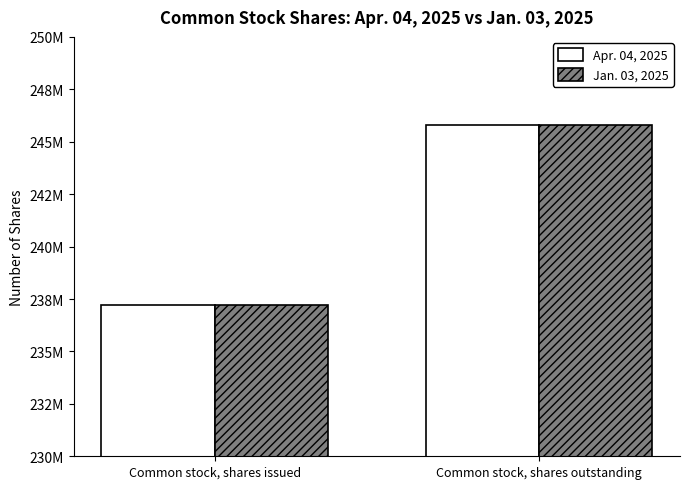

Reading left to right, transcribe all the data shown in this chart.

Apr. 04, 2025: Common stock, shares issued=237200000	Common stock, shares outstanding=245800000
Jan. 03, 2025: Common stock, shares issued=237200000	Common stock, shares outstanding=245800000